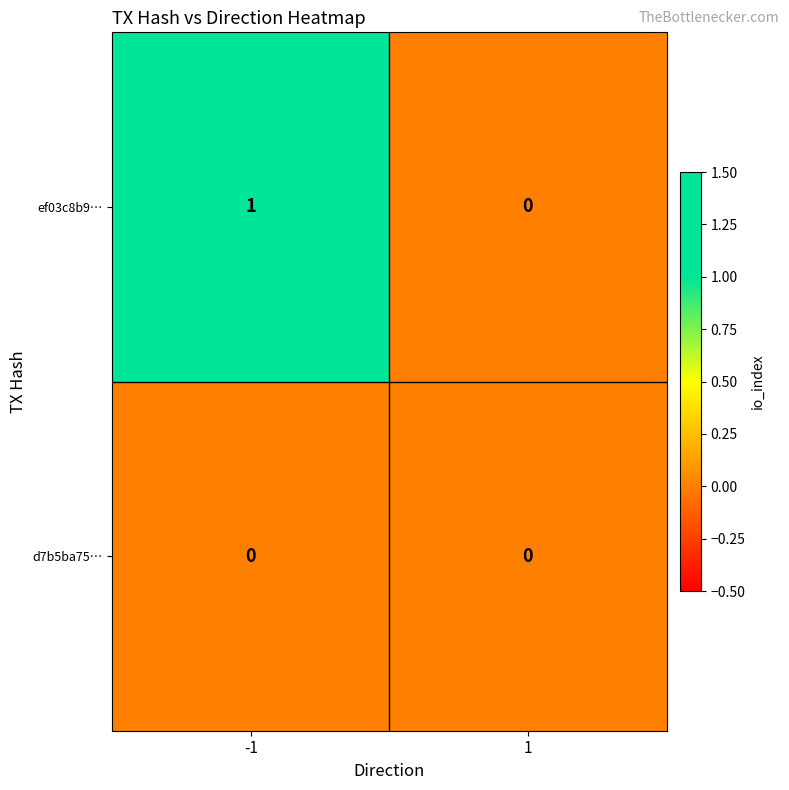

Between -1 and 1, which series saw the biggest shift?

ef03c8b9…